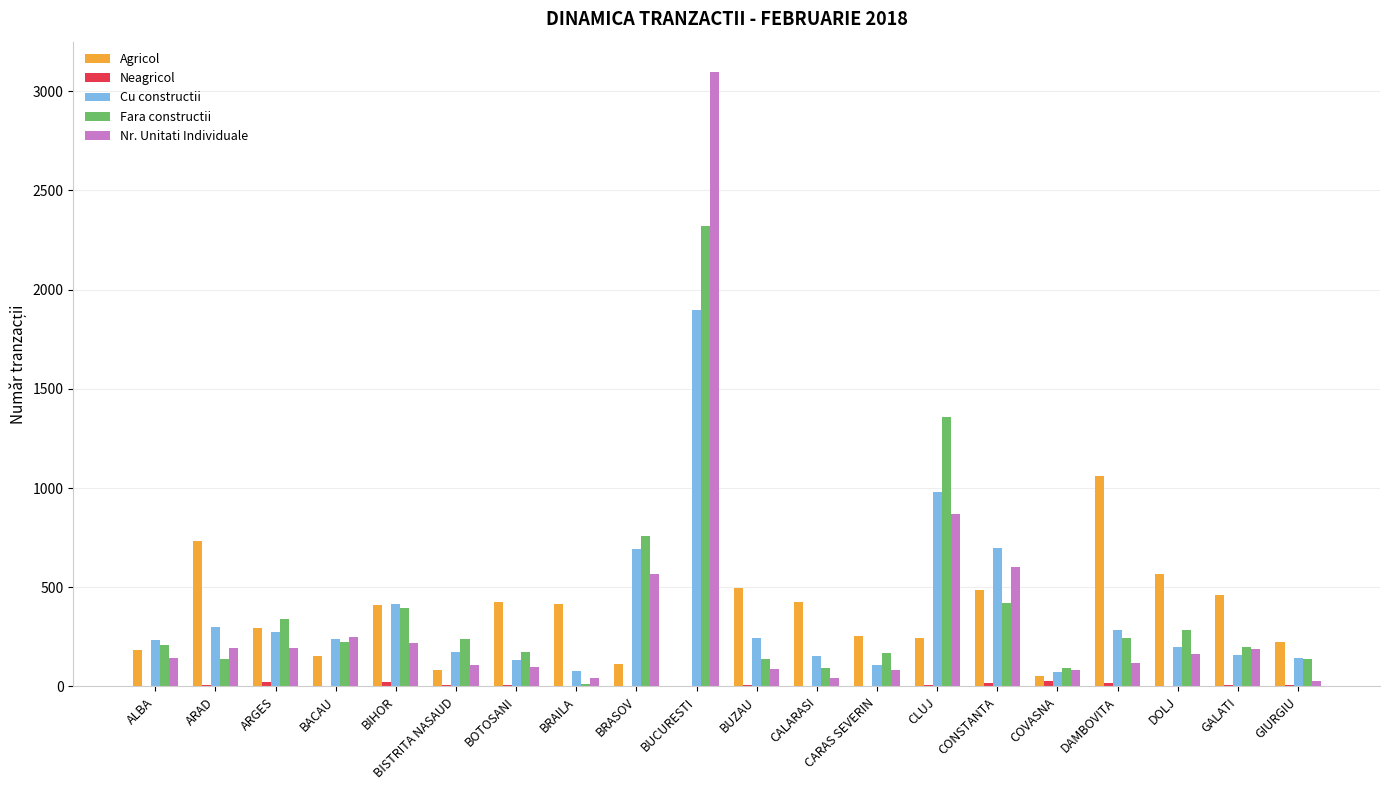

Between CLUJ and CONSTANTA, which series saw the biggest shift?

Fara constructii